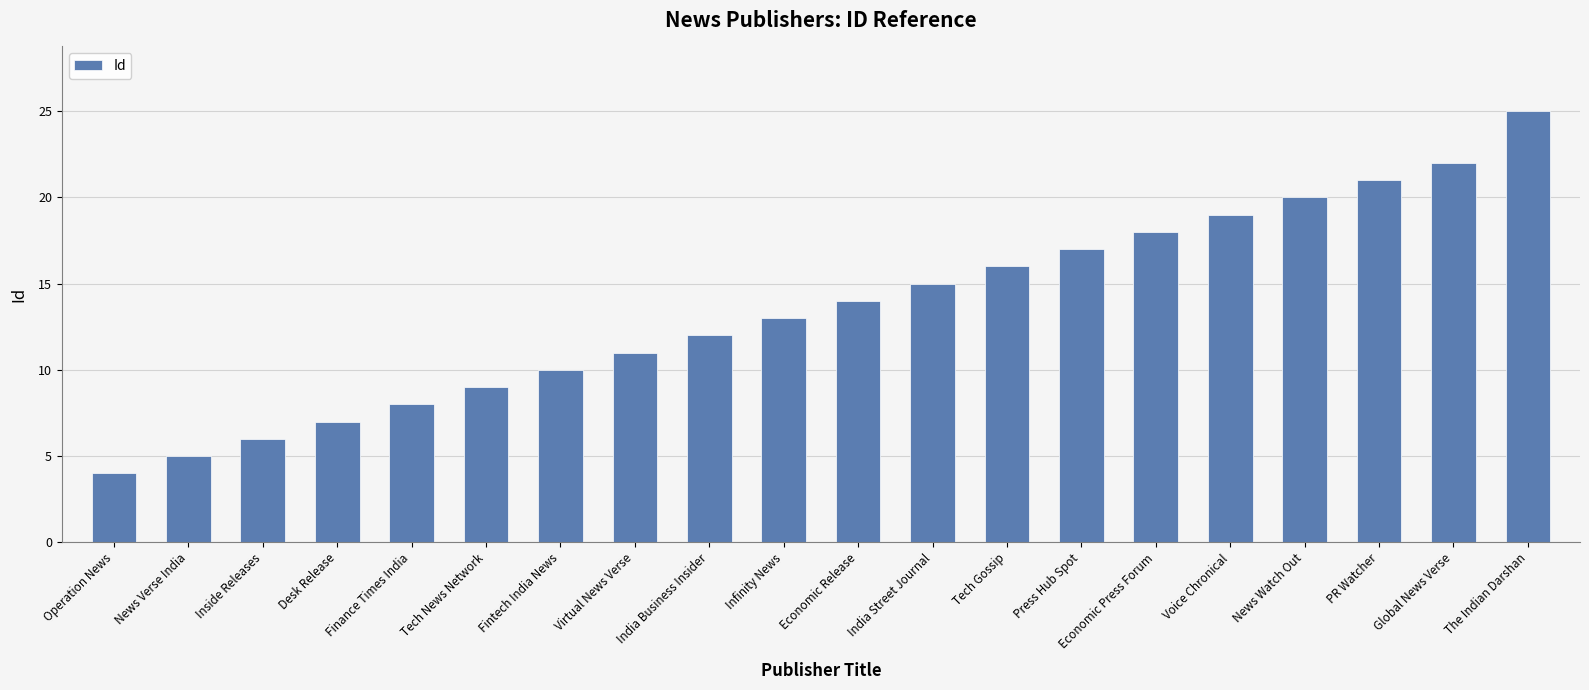

What is the difference between the values at Inside Releases and PR Watcher?

15